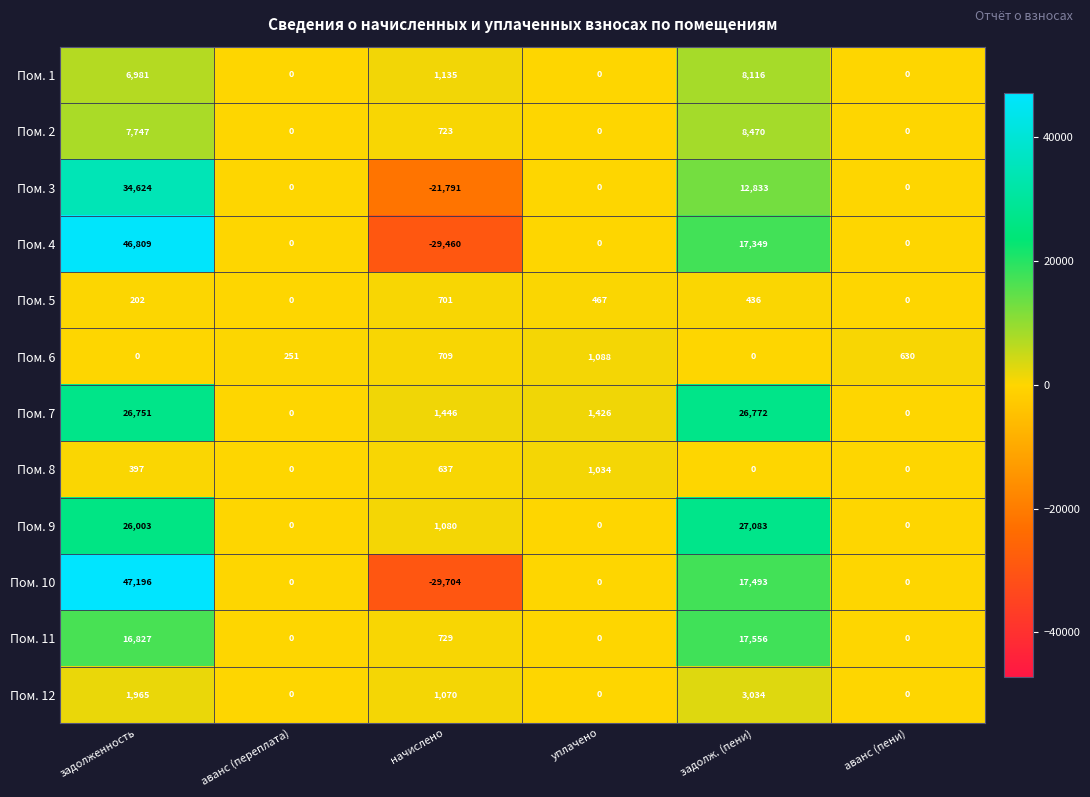

What is the sum of all Пом. 6 values?

2678